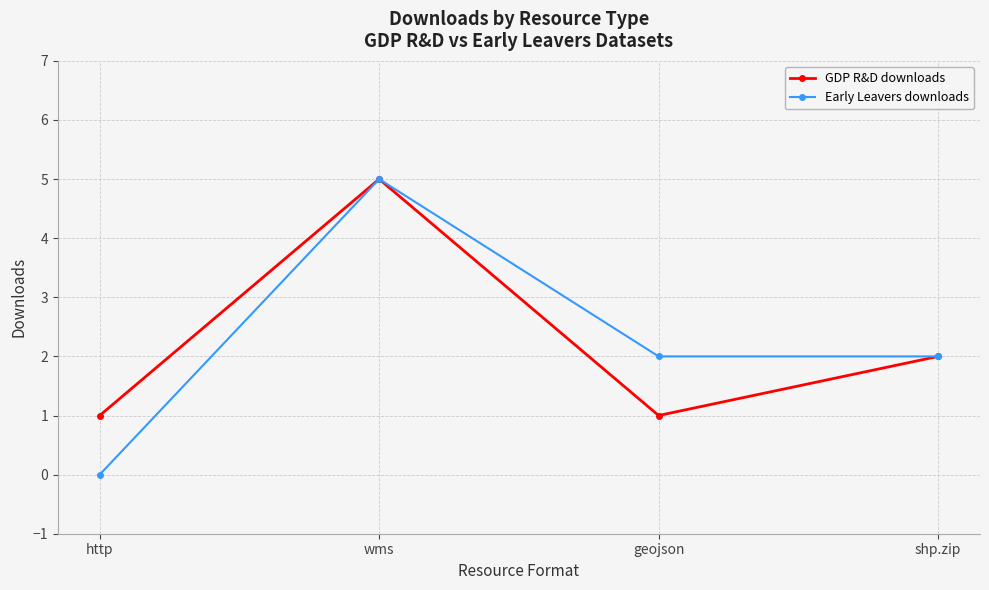

Between http and shp.zip, which series saw the biggest shift?

Early Leavers downloads